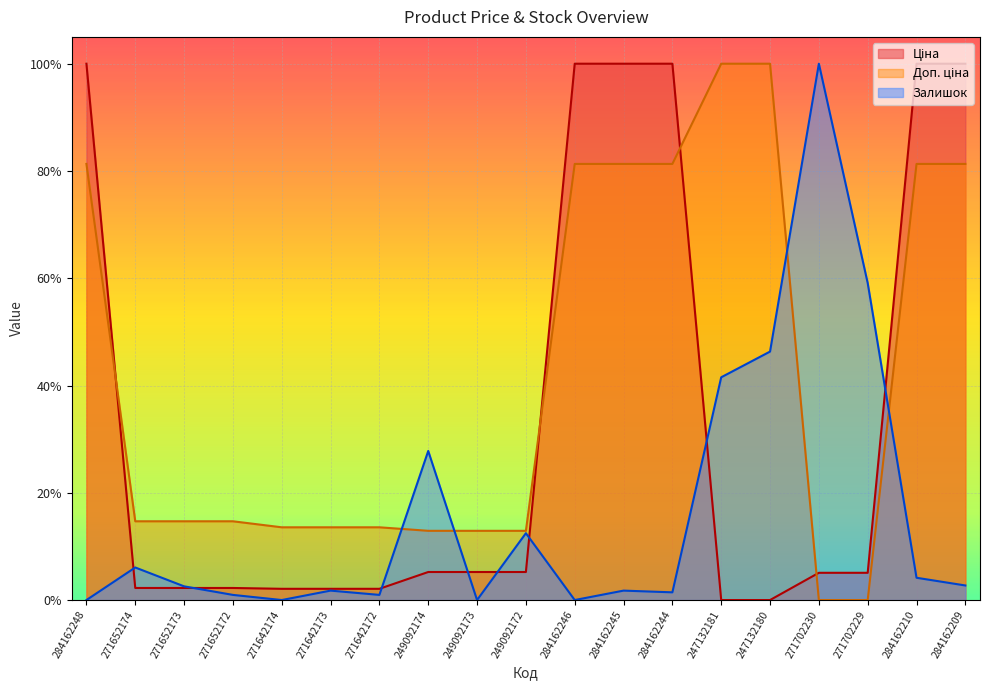

Reading right to left, list all the values displayed in this chart.

Ціна: 284162209=1.0	284162210=1.0	271702229=0.1	271702230=0.1	247132180=0.0	247132181=0.0	284162244=1.0	284162245=1.0	284162246=1.0	249092172=0.1	249092173=0.1	249092174=0.1	271642172=0.0	271642173=0.0	271642174=0.0	271652172=0.0	271652173=0.0	271652174=0.0	284162248=1.0
Доп. ціна: 284162209=0.8	284162210=0.8	271702229=0.0	271702230=0.0	247132180=1.0	247132181=1.0	284162244=0.8	284162245=0.8	284162246=0.8	249092172=0.1	249092173=0.1	249092174=0.1	271642172=0.1	271642173=0.1	271642174=0.1	271652172=0.1	271652173=0.1	271652174=0.1	284162248=0.8
Залишок: 284162209=0.0	284162210=0.0	271702229=0.6	271702230=1.0	247132180=0.5	247132181=0.4	284162244=0.0	284162245=0.0	284162246=0.0	249092172=0.1	249092173=0.0	249092174=0.3	271642172=0.0	271642173=0.0	271642174=0.0	271652172=0.0	271652173=0.0	271652174=0.1	284162248=0.0